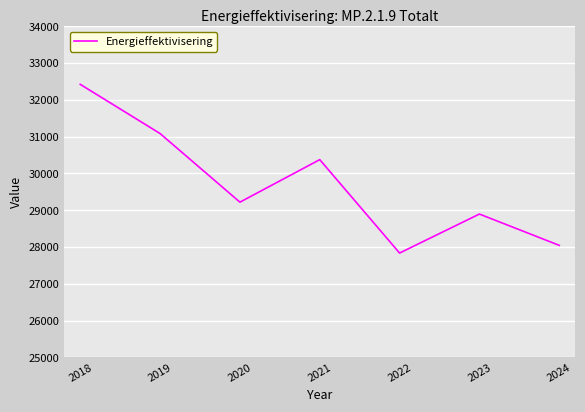

Count the number of categories in the chart.

7